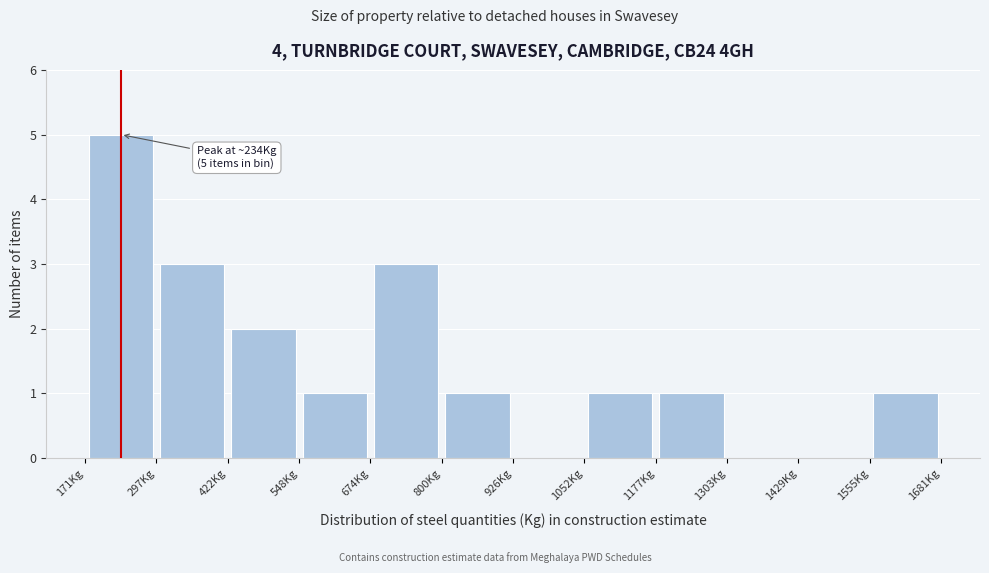

Over which range of the x-axis is the bar tallest?

180 to 300